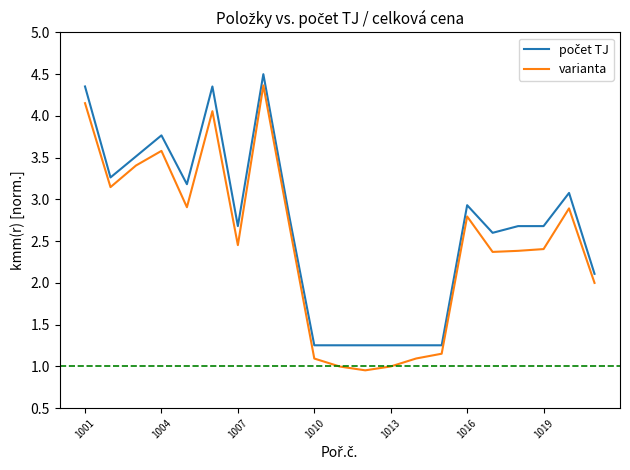

At how many categories does at least one series exceed 1?

21